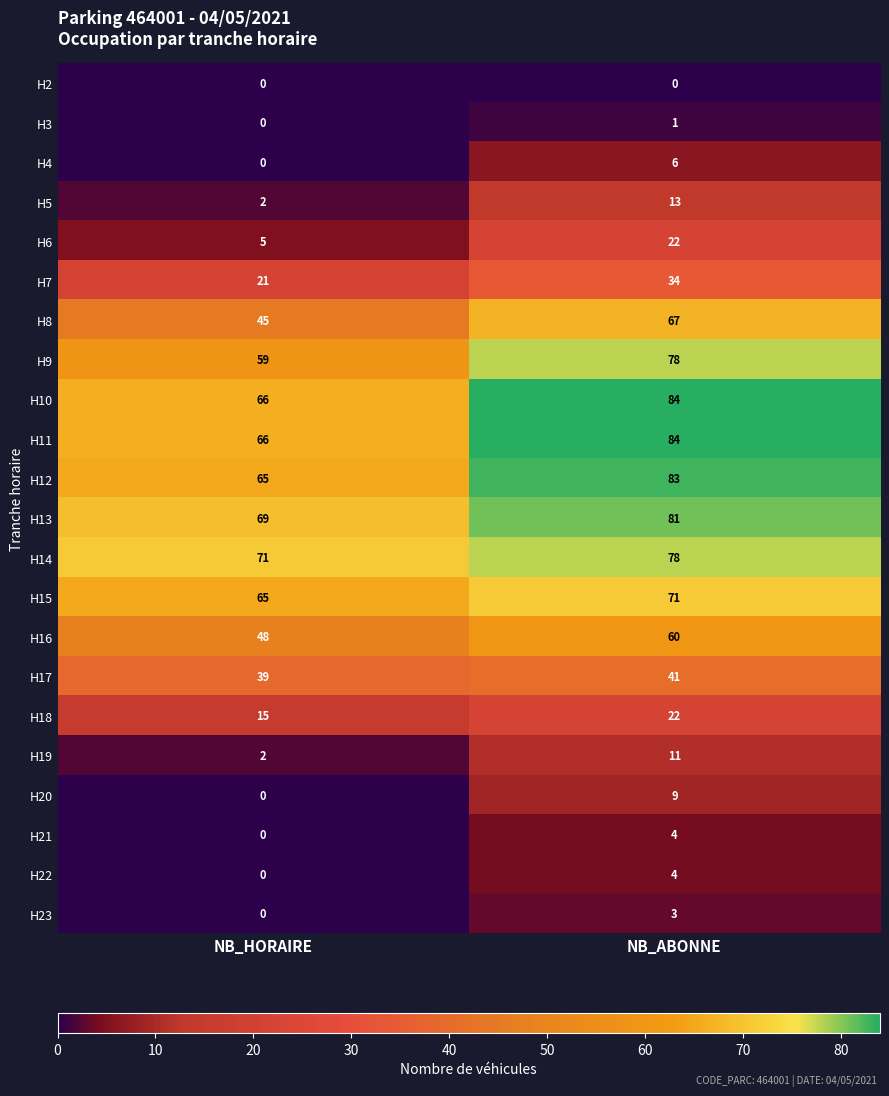

How many series are shown in this chart?

22